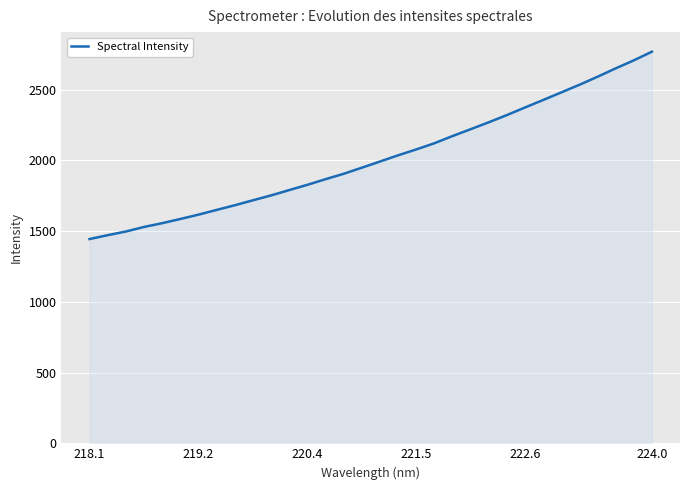

Does the chart display data point markers on the line(s)?

No